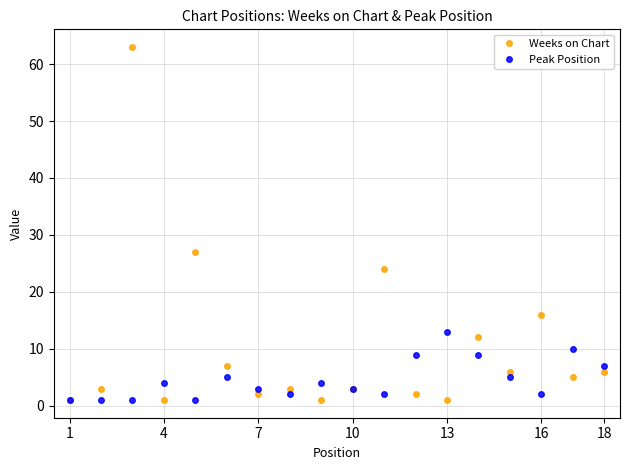

Which series has the widest spread of values?

Weeks on Chart